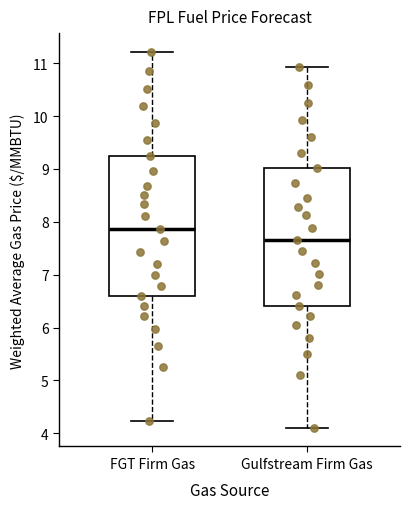

Reading left to right, transcribe this box plot: for each box, give where its median line is, the range the box spans, and where its two whiskers end, as read against the y-axis. The values are not printed on the chart, so give them approximately, as read against the axis.

FGT Firm Gas: median 7.9, box 6.6 to 9.3, whiskers 4.2 to 11.2
Gulfstream Firm Gas: median 7.7, box 6.4 to 9.0, whiskers 4.1 to 10.9